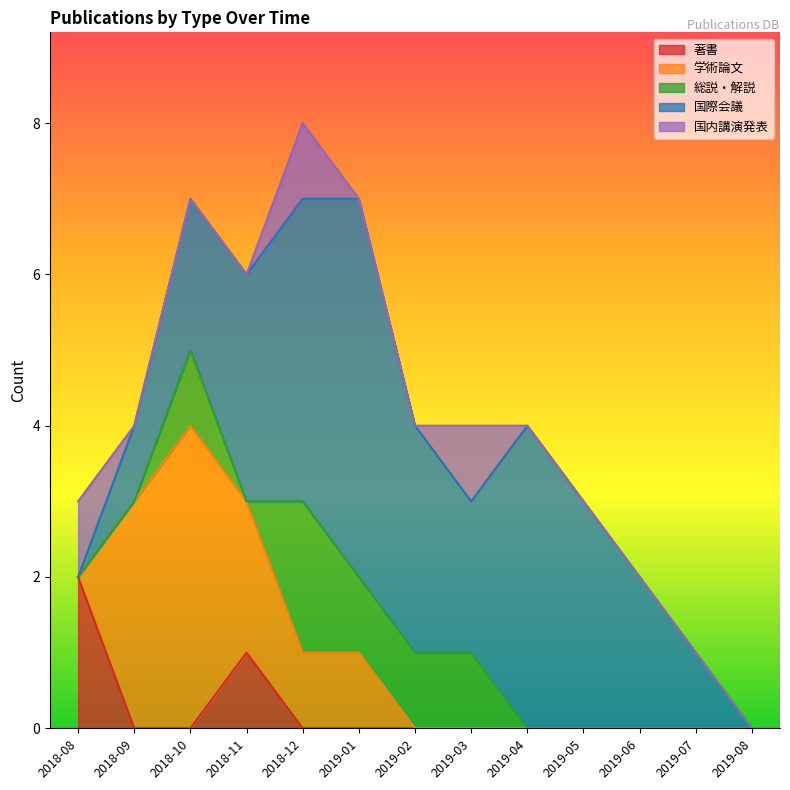

Where is the first local maximum for 国内講演発表?

2018-12